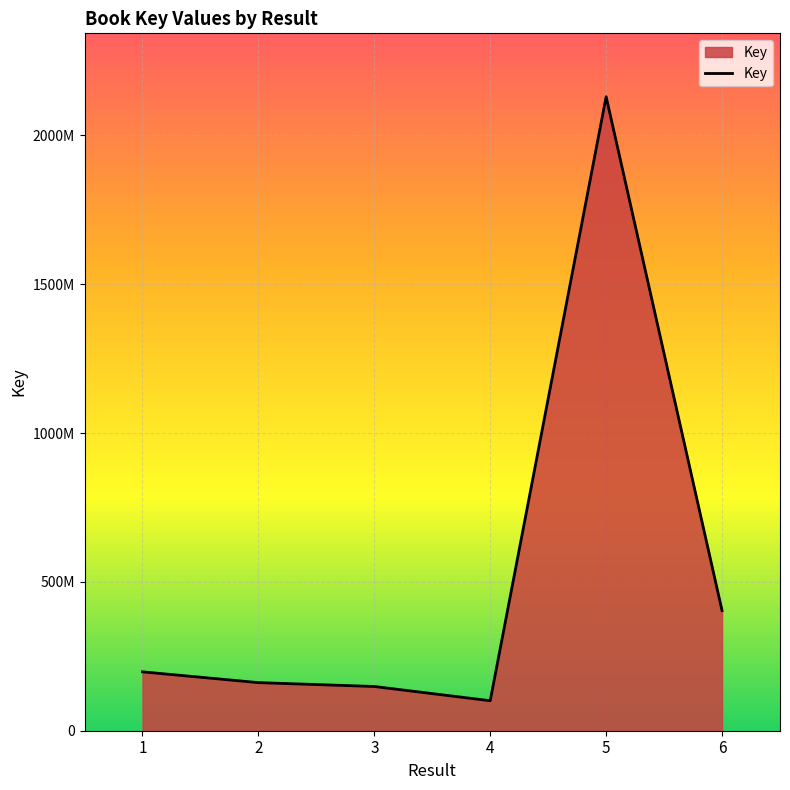

Reading left to right, extract all data points from this chart.

197823166	161591405	148570869	100772746	2129661606	403383481